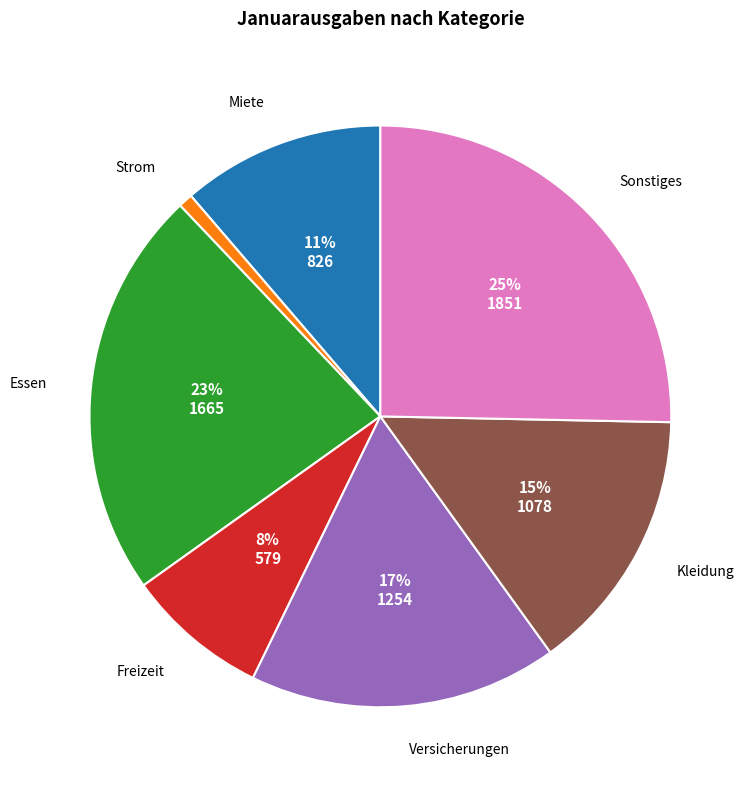

Do Miete and Versicherungen together represent more than half of the pie?

No